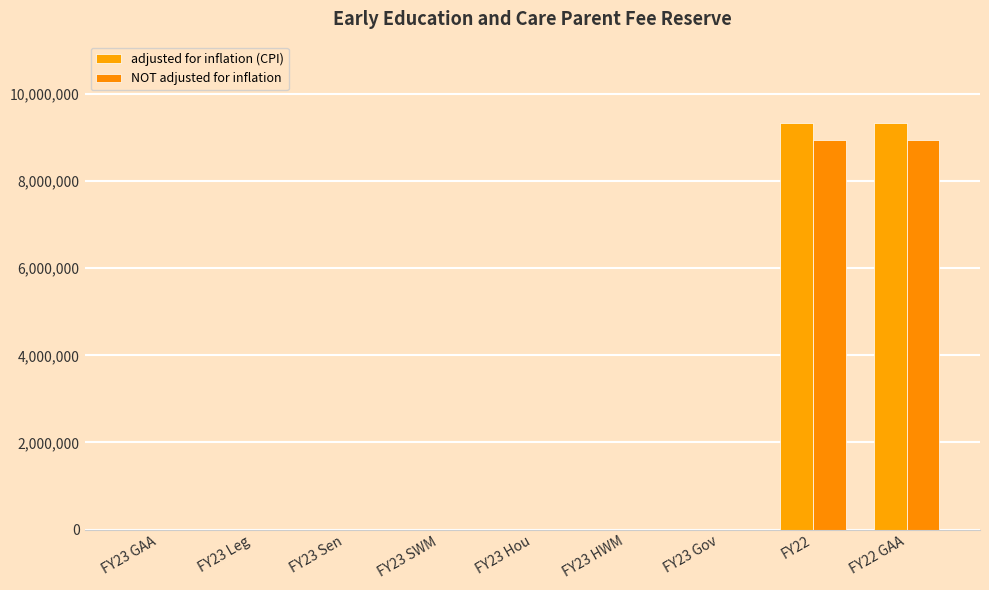

Are the bars horizontal?

No